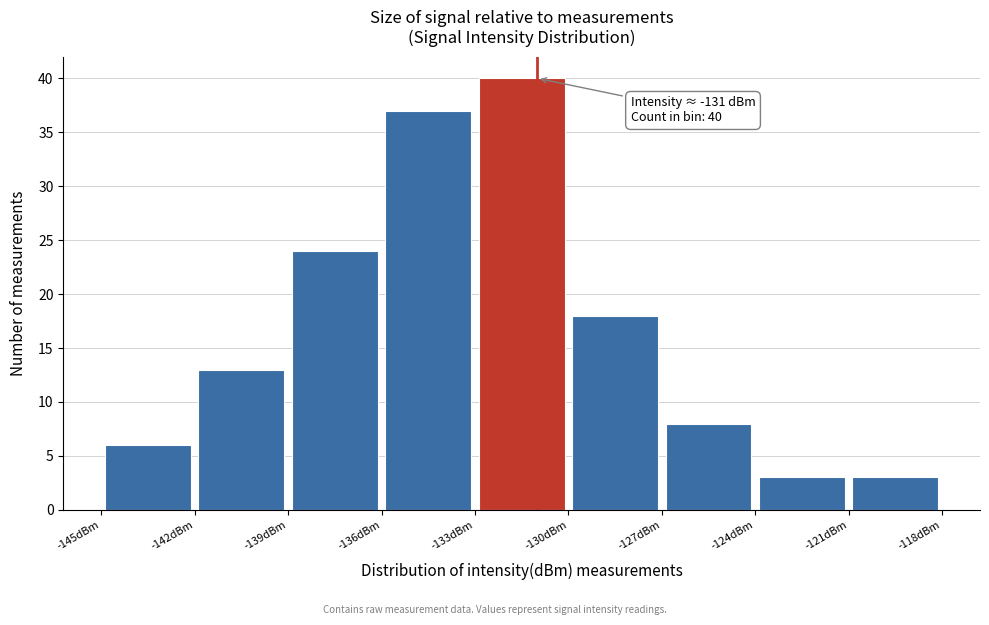

Over which range of the x-axis is the bar tallest?

-133 to -130